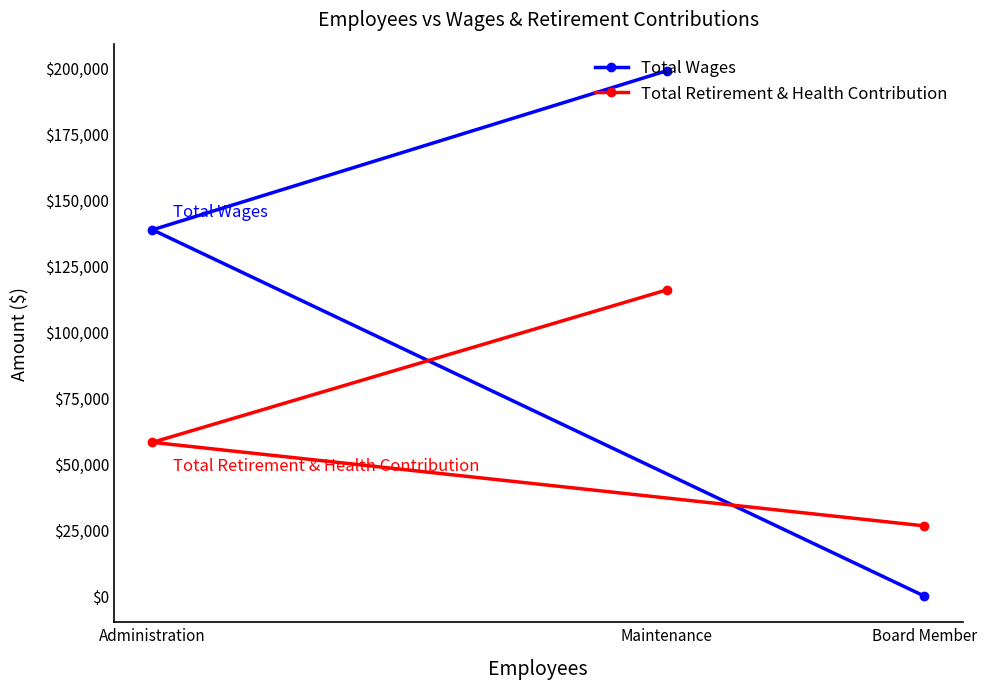

At how many categories does at least one series exceed 114944?

2